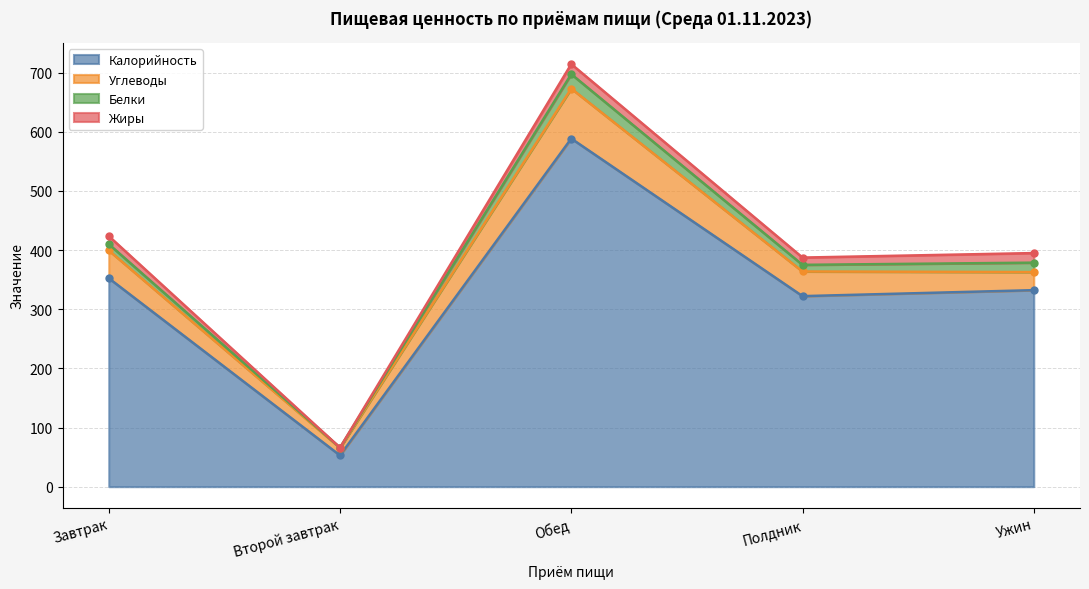

What are all the series names shown in the legend?

Калорийность, Углеводы, Белки, Жиры